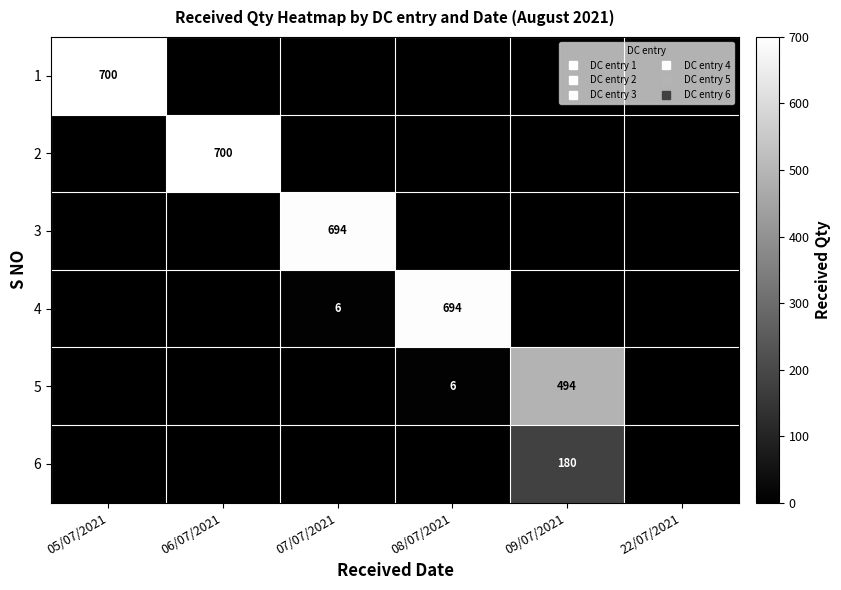

Which series changed the most between 07/07/2021 and 09/07/2021?

3